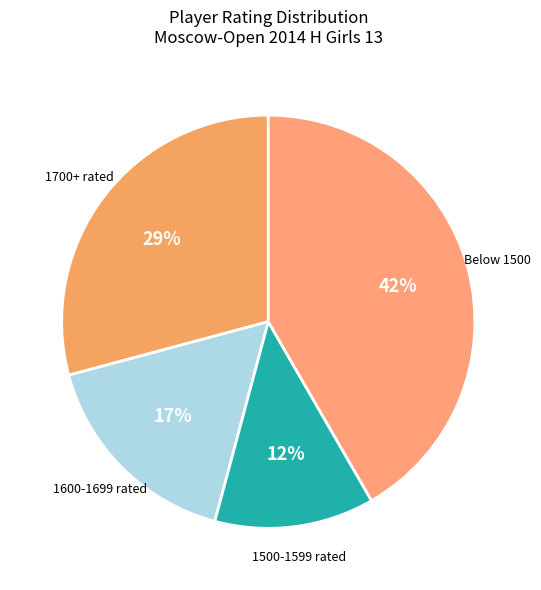

Approximately how many times larger is the value at Below 1500 compared to 1700+ rated?

1.4